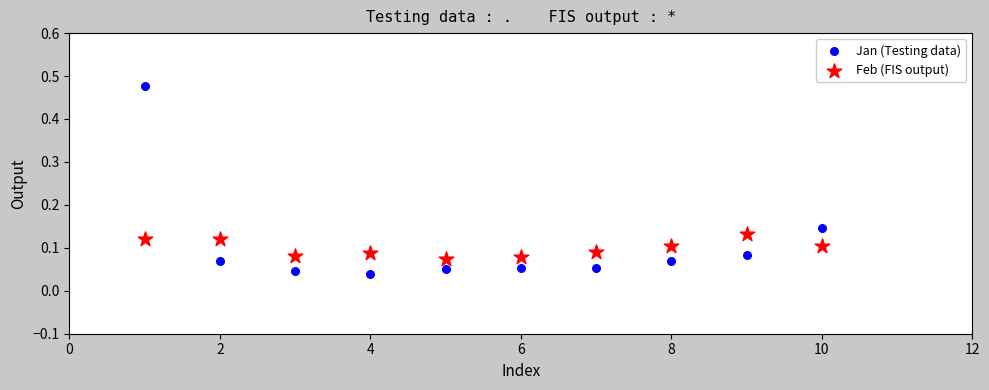

Which series contains the lowest Y value?

Jan (Testing data)